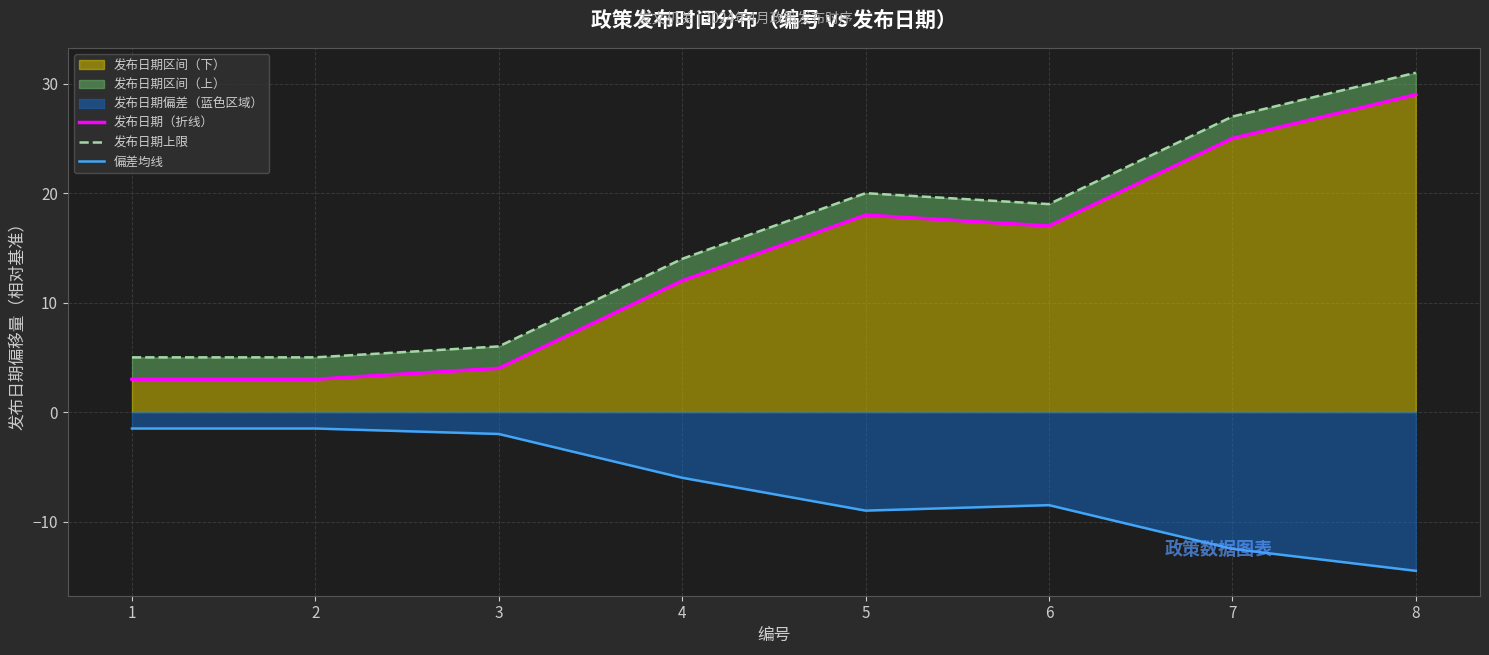

How many lines are shown in the chart?

3